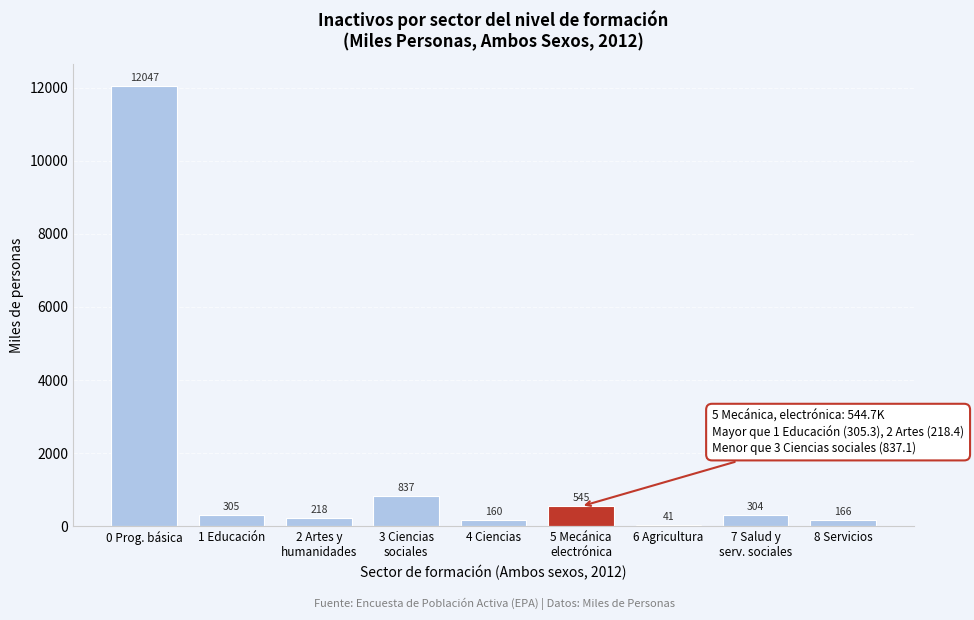

Where does the data first go above 303?

0 Prog. básica